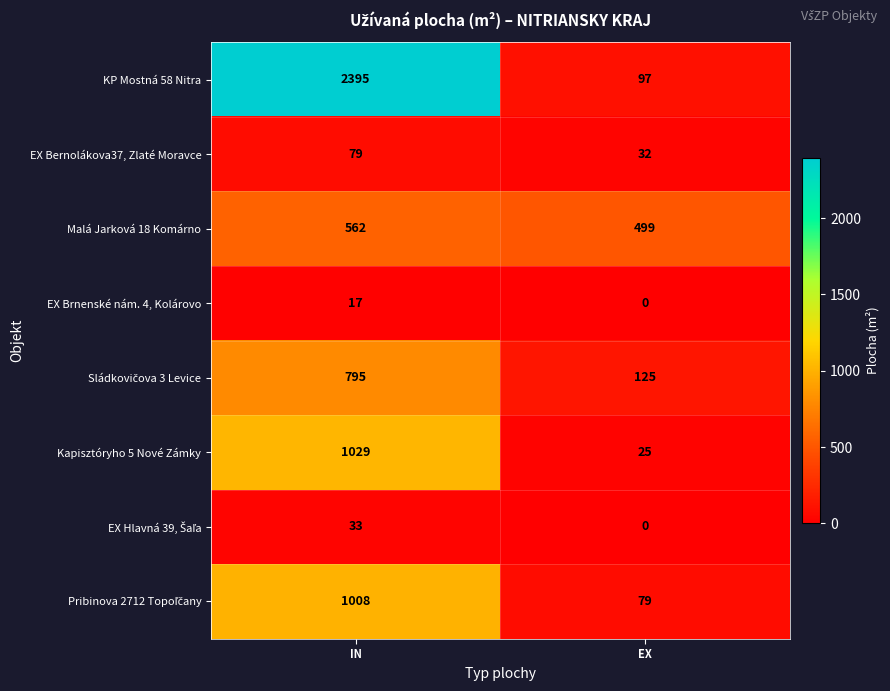

Which series has the largest total across all categories?

KP Mostná 58 Nitra